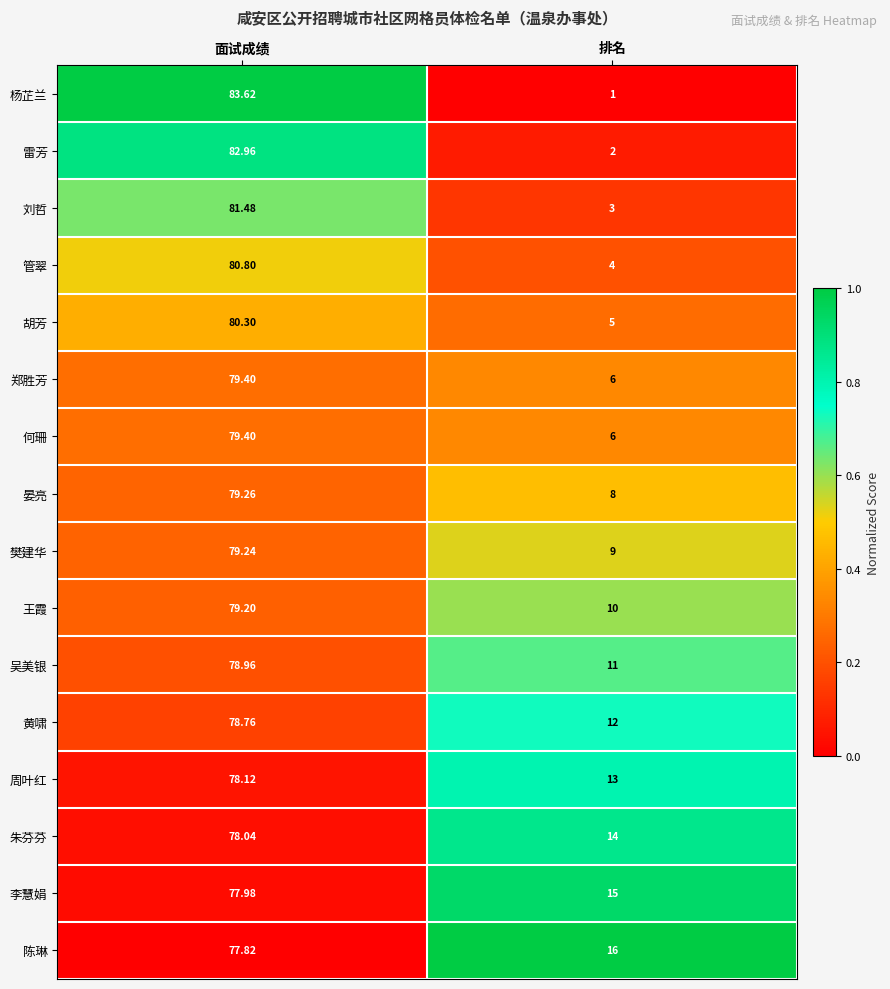

At which category does the chart reach its peak across all series?

面试成绩